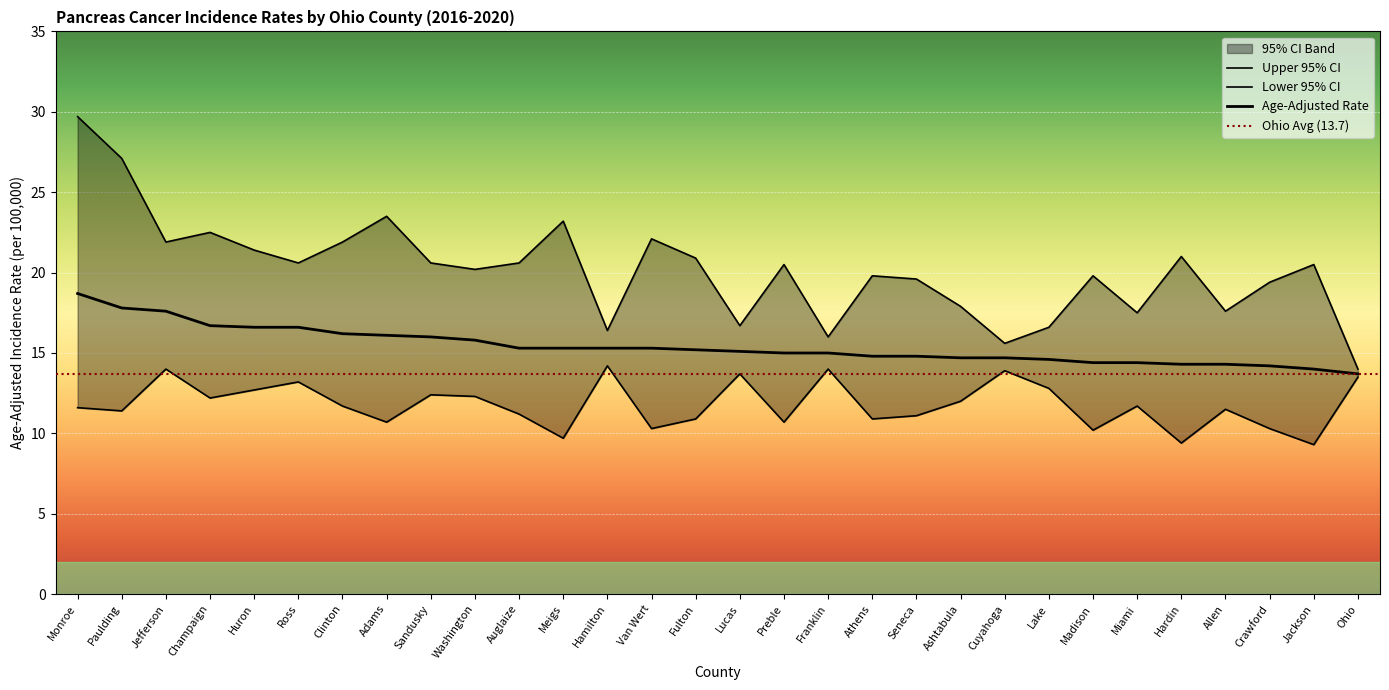

Reading left to right, what are all the values shown in this chart?

Age-Adjusted Rate: Monroe=18.7	Paulding=17.8	Jefferson=17.6	Champaign=16.7	Huron=16.6	Ross=16.6	Clinton=16.2	Adams=16.1	Sandusky=16.0	Washington=15.8	Auglaize=15.3	Meigs=15.3	Hamilton=15.3	Van Wert=15.3	Fulton=15.2	Lucas=15.1	Preble=15.0	Franklin=15.0	Athens=14.8	Seneca=14.8	Ashtabula=14.7	Cuyahoga=14.7	Lake=14.6	Madison=14.4	Miami=14.4	Hardin=14.3	Allen=14.3	Crawford=14.2	Jackson=14.0	Ohio=13.7
Lower 95% CI: Monroe=11.6	Paulding=11.4	Jefferson=14.0	Champaign=12.2	Huron=12.7	Ross=13.2	Clinton=11.7	Adams=10.7	Sandusky=12.4	Washington=12.3	Auglaize=11.2	Meigs=9.7	Hamilton=14.2	Van Wert=10.3	Fulton=10.9	Lucas=13.7	Preble=10.7	Franklin=14.0	Athens=10.9	Seneca=11.1	Ashtabula=12.0	Cuyahoga=13.9	Lake=12.8	Madison=10.2	Miami=11.7	Hardin=9.4	Allen=11.5	Crawford=10.3	Jackson=9.3	Ohio=13.5
Upper 95% CI: Monroe=29.7	Paulding=27.1	Jefferson=21.9	Champaign=22.5	Huron=21.4	Ross=20.6	Clinton=21.9	Adams=23.5	Sandusky=20.6	Washington=20.2	Auglaize=20.6	Meigs=23.2	Hamilton=16.4	Van Wert=22.1	Fulton=20.9	Lucas=16.7	Preble=20.5	Franklin=16.0	Athens=19.8	Seneca=19.6	Ashtabula=17.9	Cuyahoga=15.6	Lake=16.6	Madison=19.8	Miami=17.5	Hardin=21.0	Allen=17.6	Crawford=19.4	Jackson=20.5	Ohio=14.0